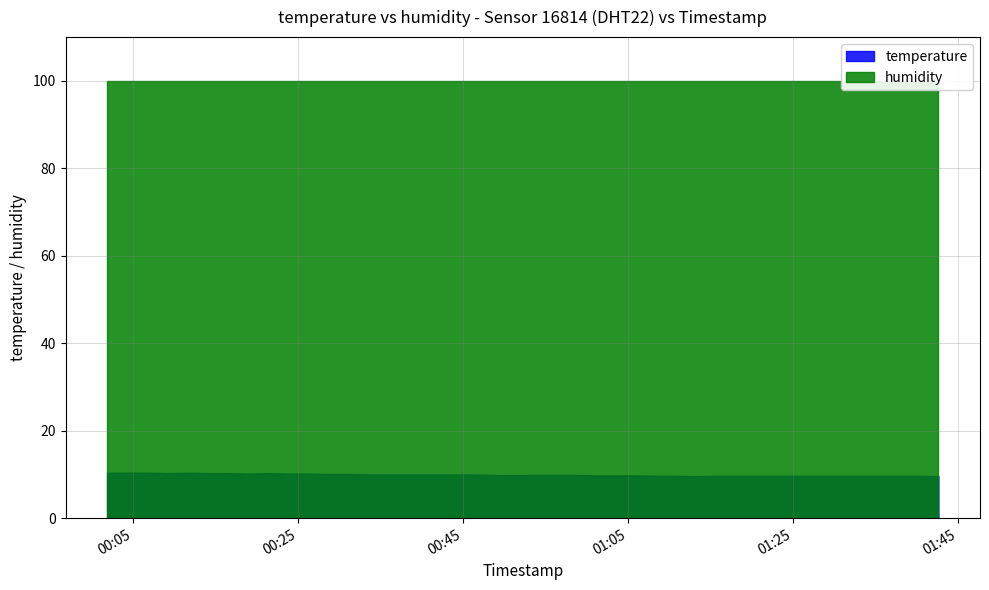

What is the value of the humidity point at the 26th from the left?

99.9